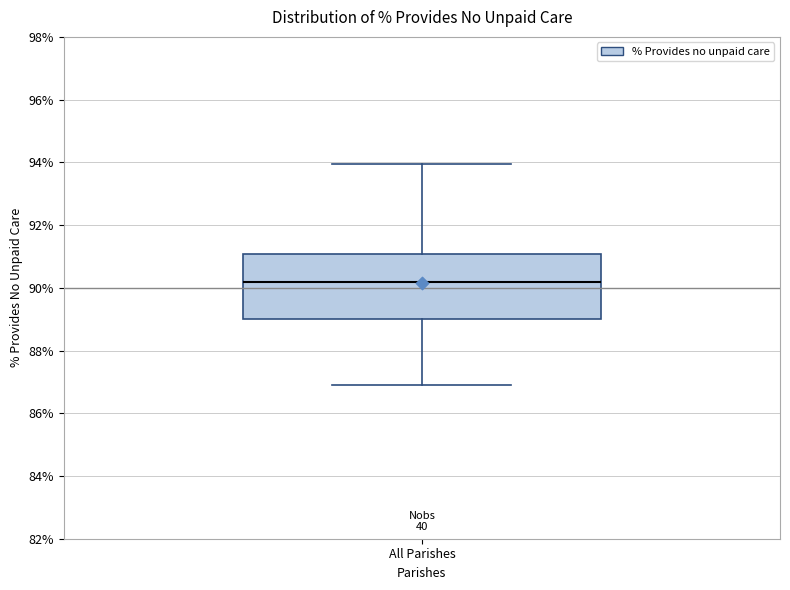

Transcribe this box plot: give where the median line is, the range the box spans, and where the two whiskers end, as read against the y-axis. The values are not printed on the chart, so give them approximately, as read against the axis.

median 90.2, box 89.0 to 91.0, whiskers 87.0 to 94.0